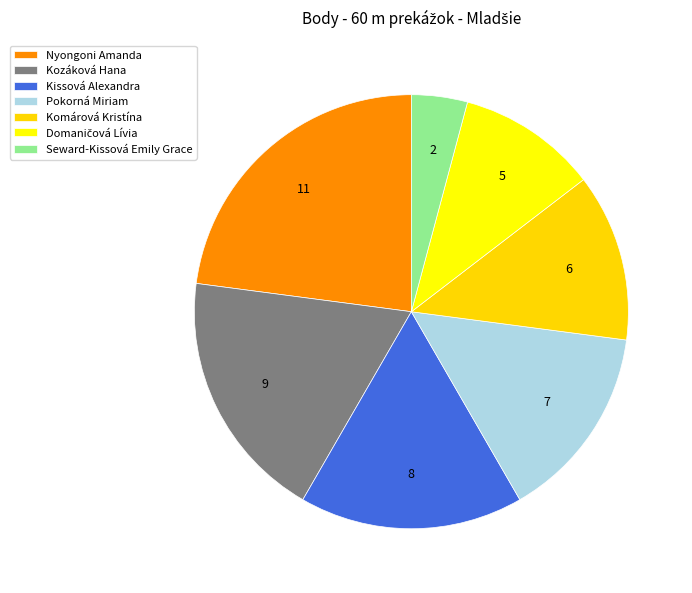

To the nearest percent, what percentage of the pie is Seward-Kissová Emily Grace?

4%